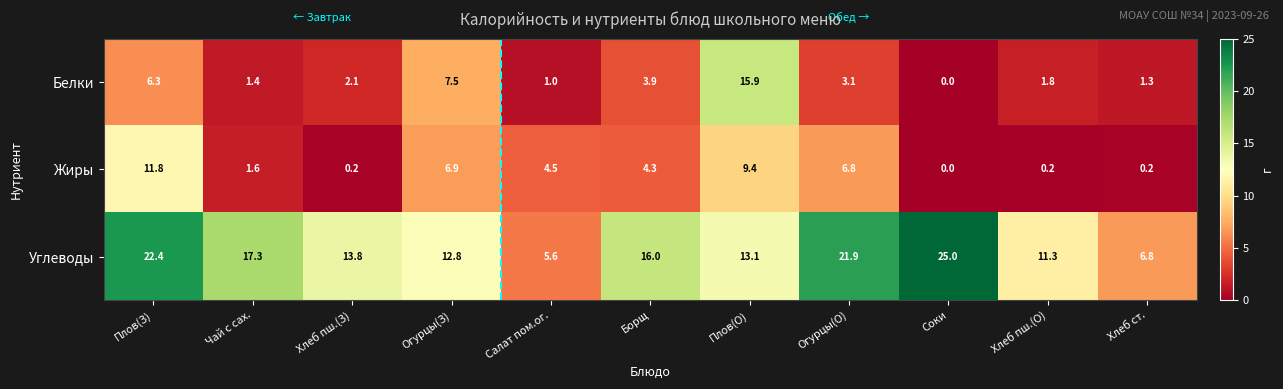

How many distinct data groups are displayed?

3